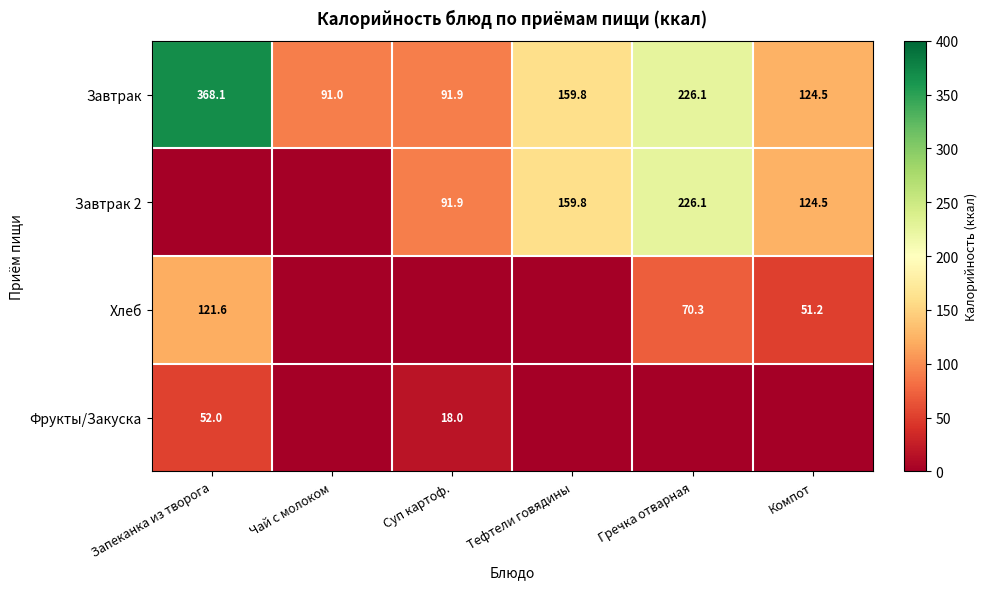

What is the difference between the Завтрак values at Компот and Чай с молоком?

33.5